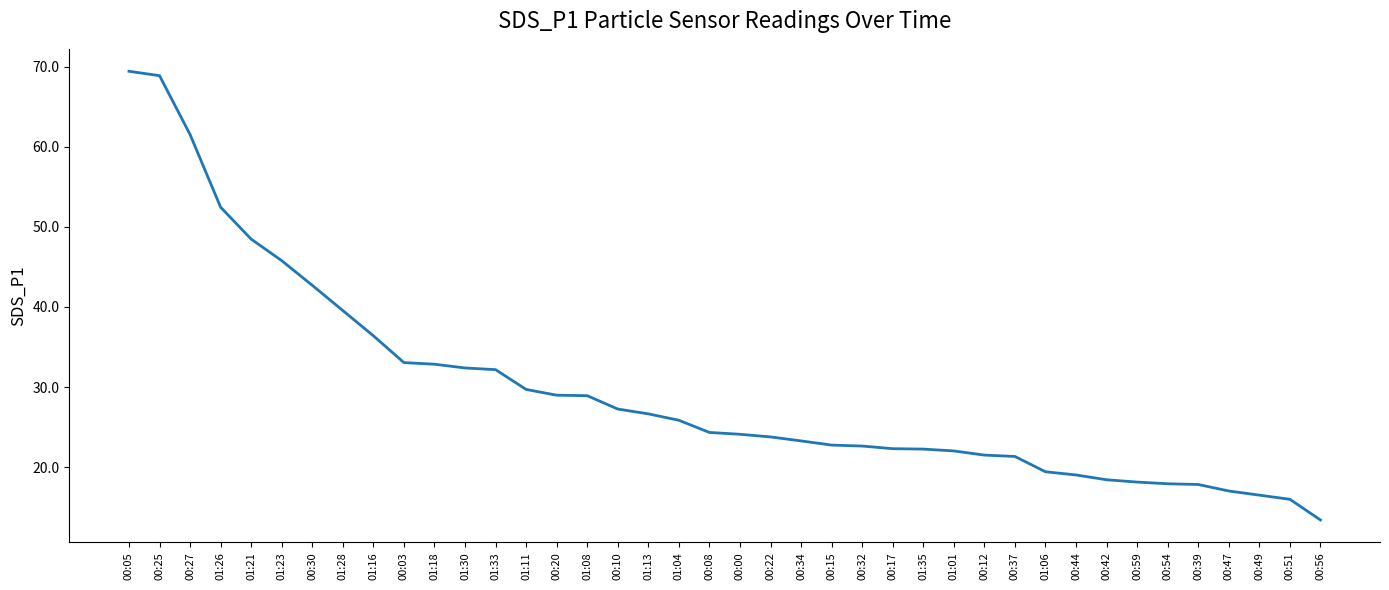

How many lines are shown in the chart?

1